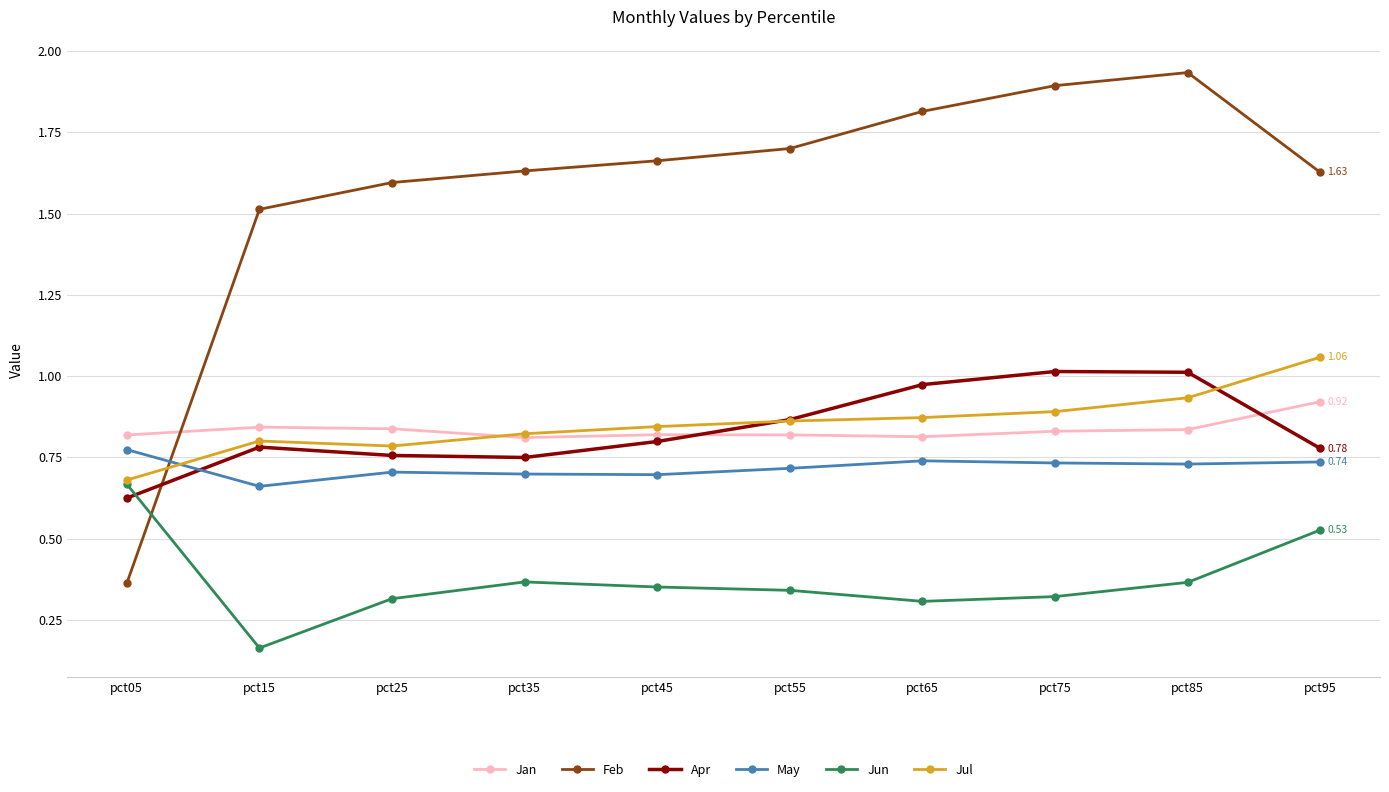

How many intersections are there between Jan and Feb?

1